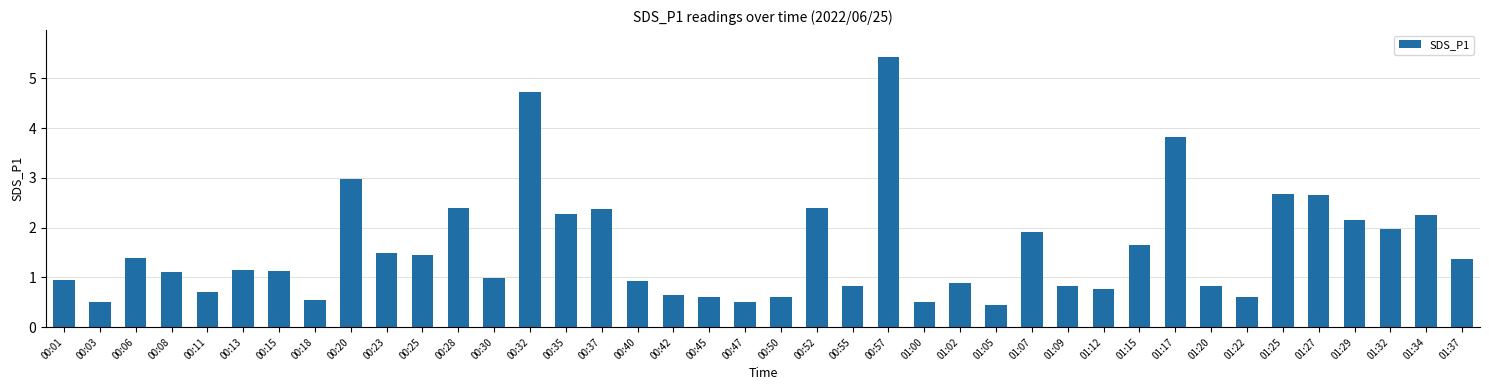

Is it true that the value at 00:11 is 0.4?

False